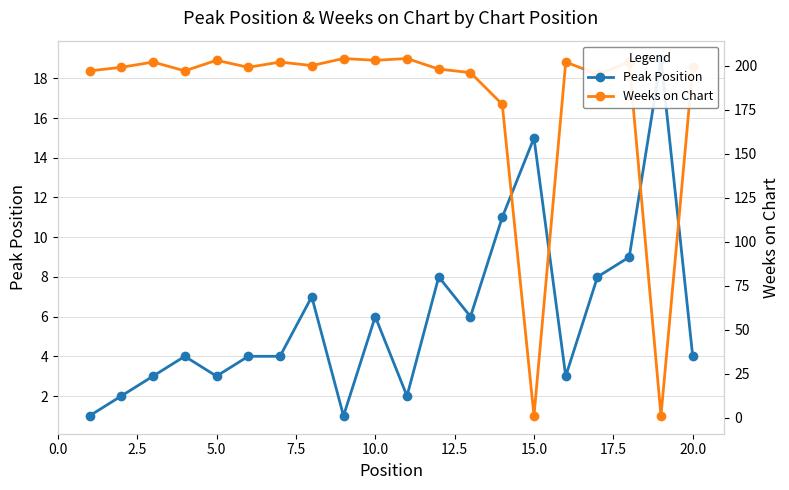

Rank the series by their maximum value, from highest to lowest.

Weeks on Chart, Peak Position